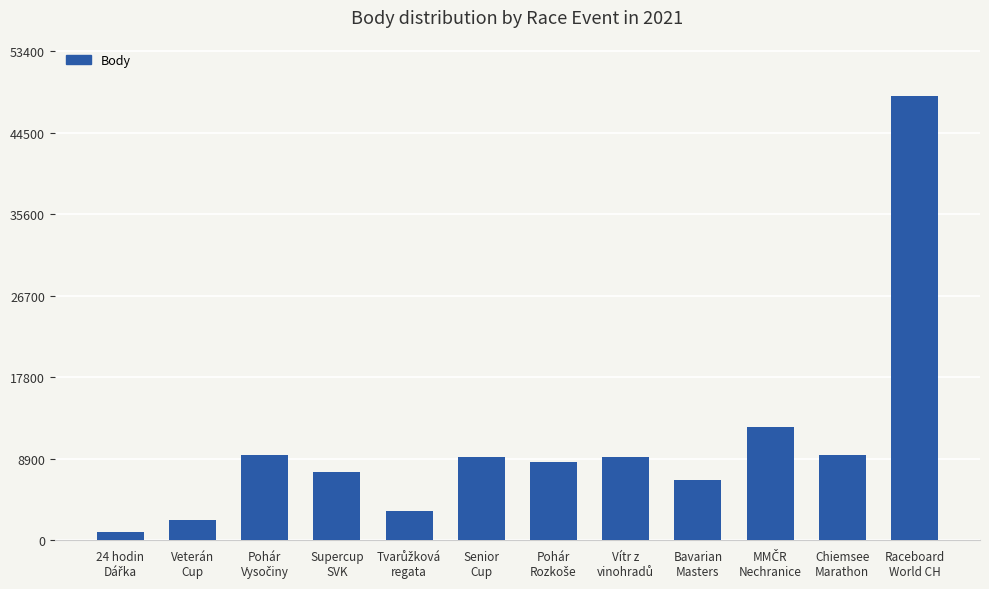

What is the average value?

10559